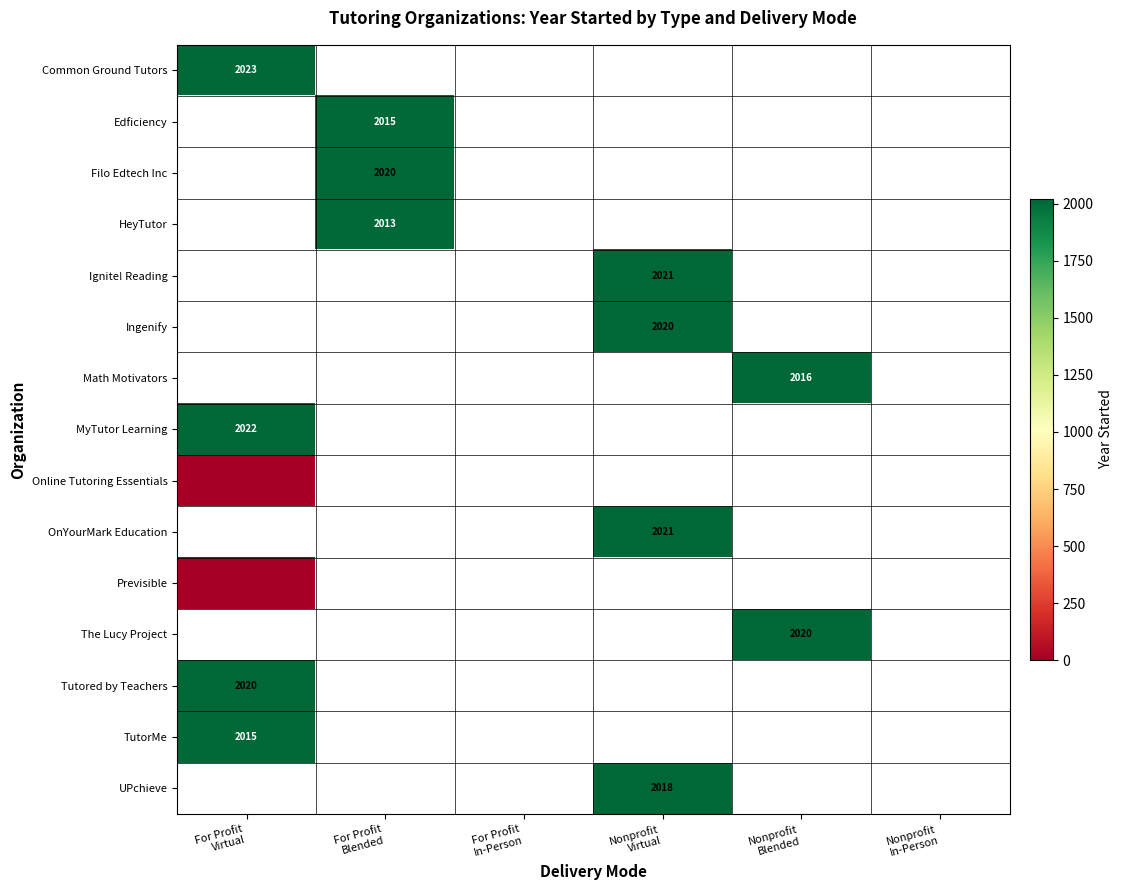

List the labels in order of Math Motivators value, smallest first.

For Profit Virtual, For Profit Blended, For Profit In-Person, Nonprofit Virtual, Nonprofit Blended, Nonprofit In-Person